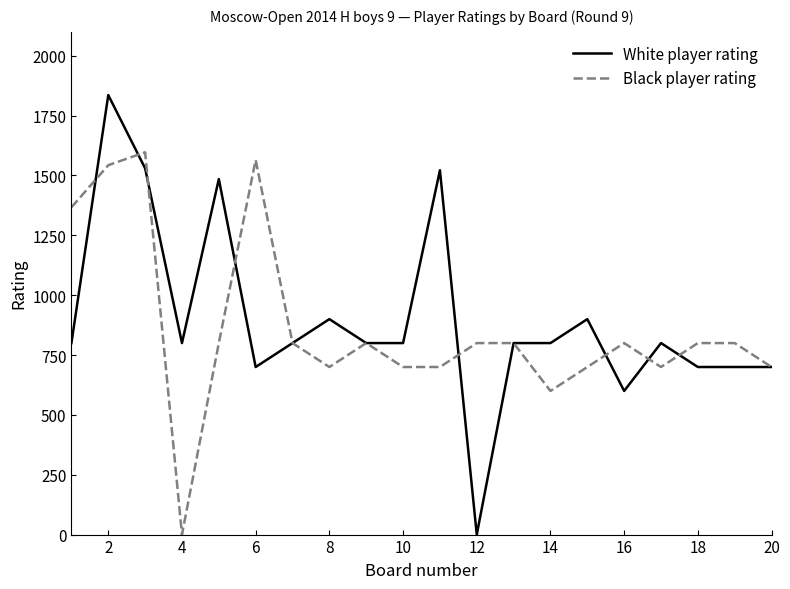

What is the highest value of the Black player rating series?

1597